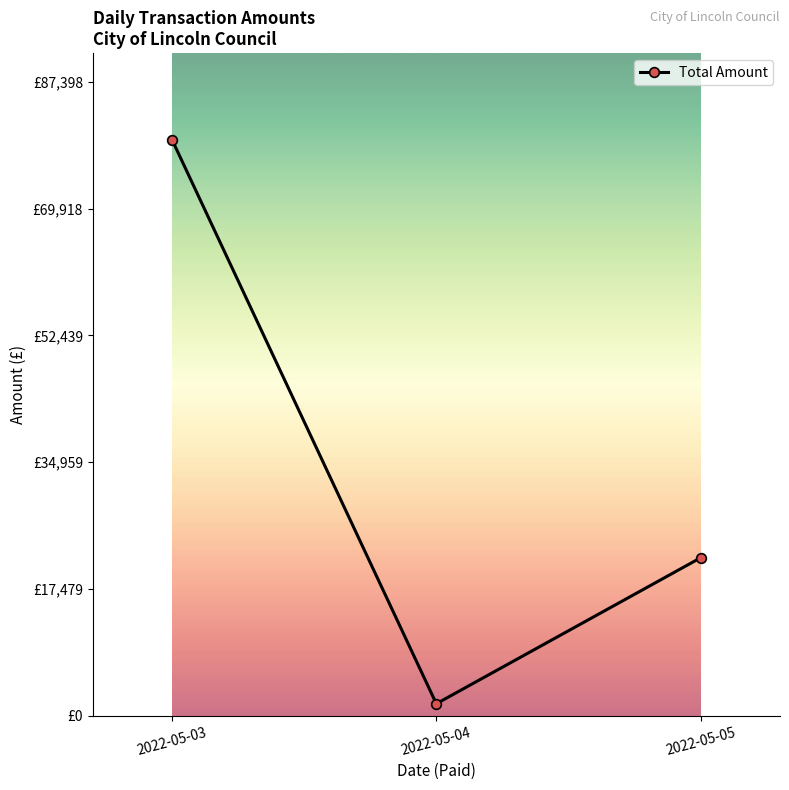

At which label is the value closest to 40551?

2022-05-05